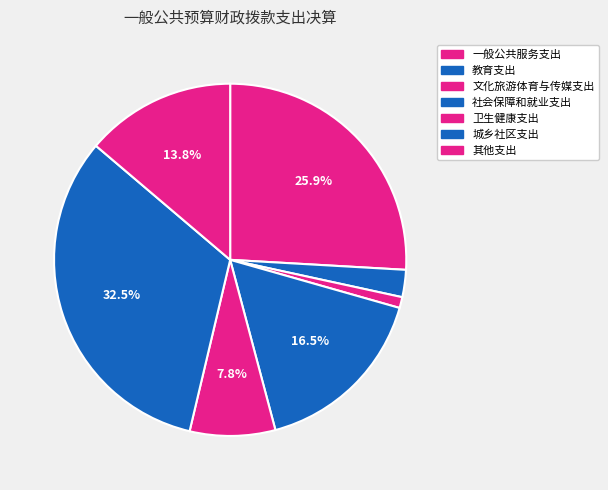

How many segments does this pie chart have?

7